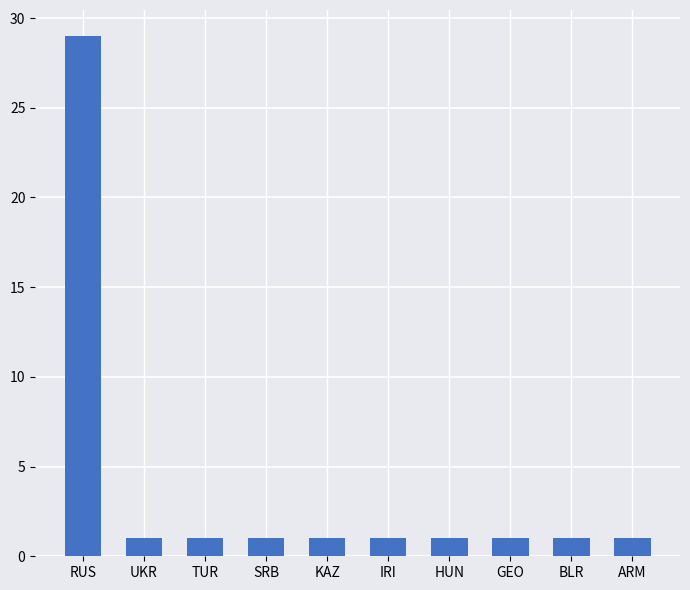

What is the difference between the maximum and second lowest values?

28